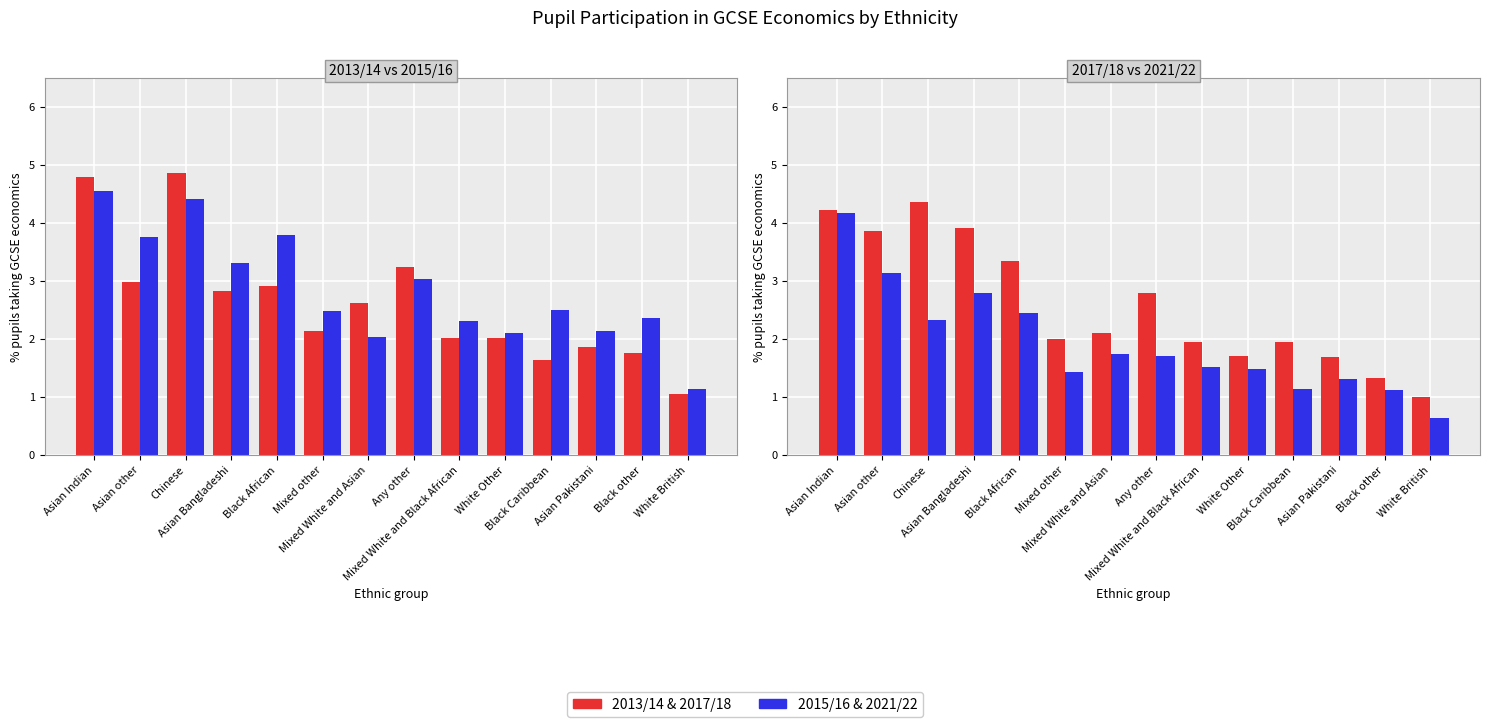

Reading left to right, transcribe all the data shown in this chart.

2013/14: 4.8	3.0	4.9	2.8	2.9	2.1	2.6	3.2	2.0	2.0	1.6	1.9	1.8	1.1
2015/16: 4.6	3.8	4.4	3.3	3.8	2.5	2.0	3.0	2.3	2.1	2.5	2.1	2.4	1.1
2017/18: 4.2	3.9	4.4	3.9	3.3	2.0	2.1	2.8	2.0	1.7	1.9	1.7	1.3	1.0
2021/22: 4.2	3.1	2.3	2.8	2.5	1.4	1.7	1.7	1.5	1.5	1.1	1.3	1.1	0.6